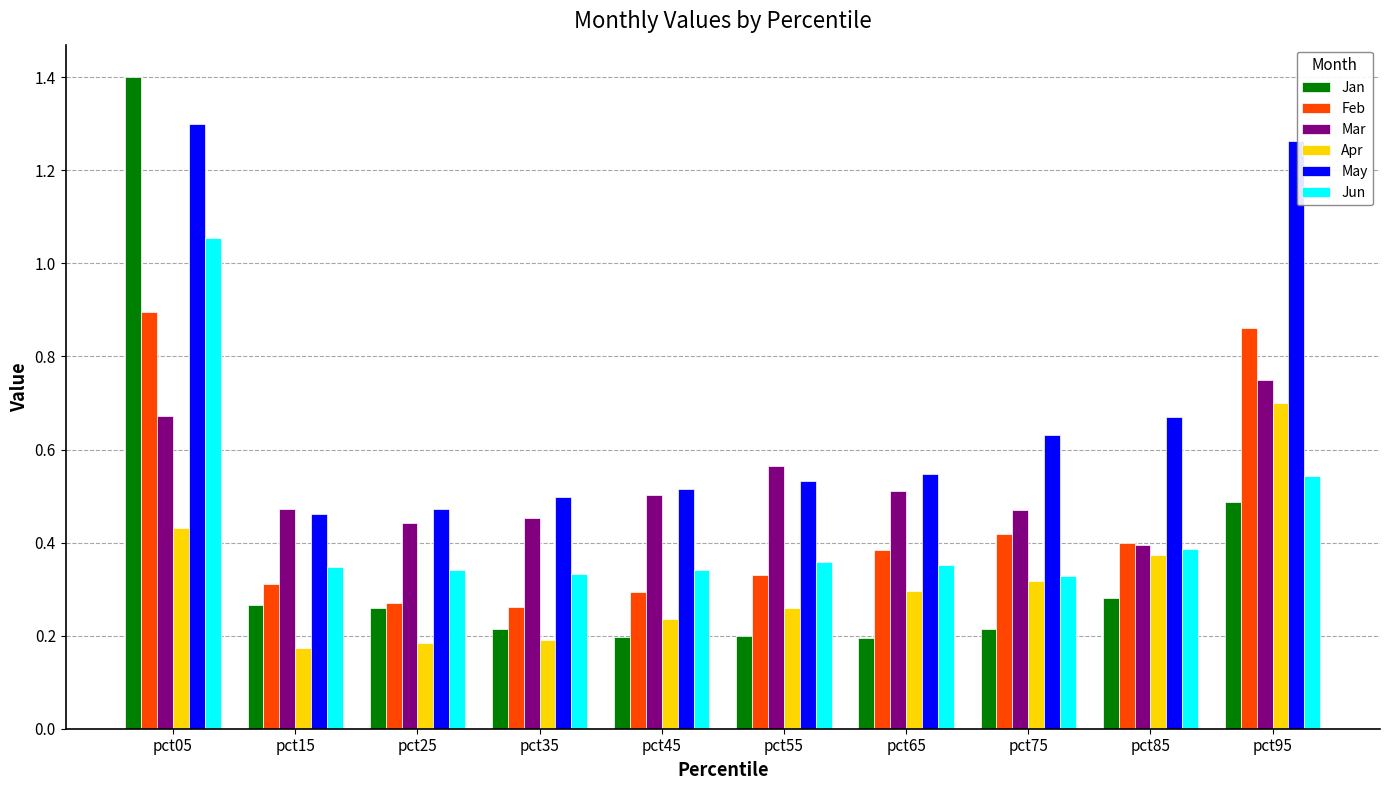

What is the difference between the highest and lowest values at pct95?

0.8